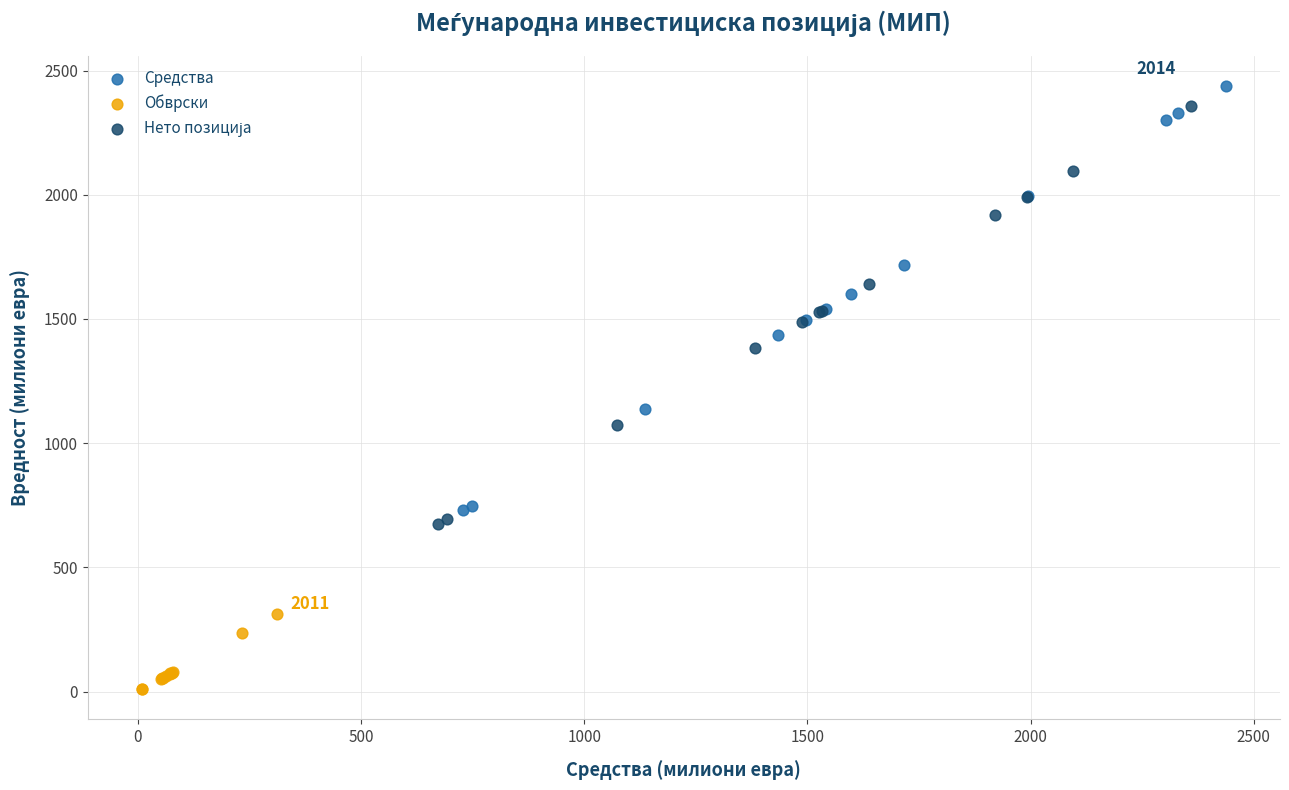

Which series contains the lowest Y value?

Обврски